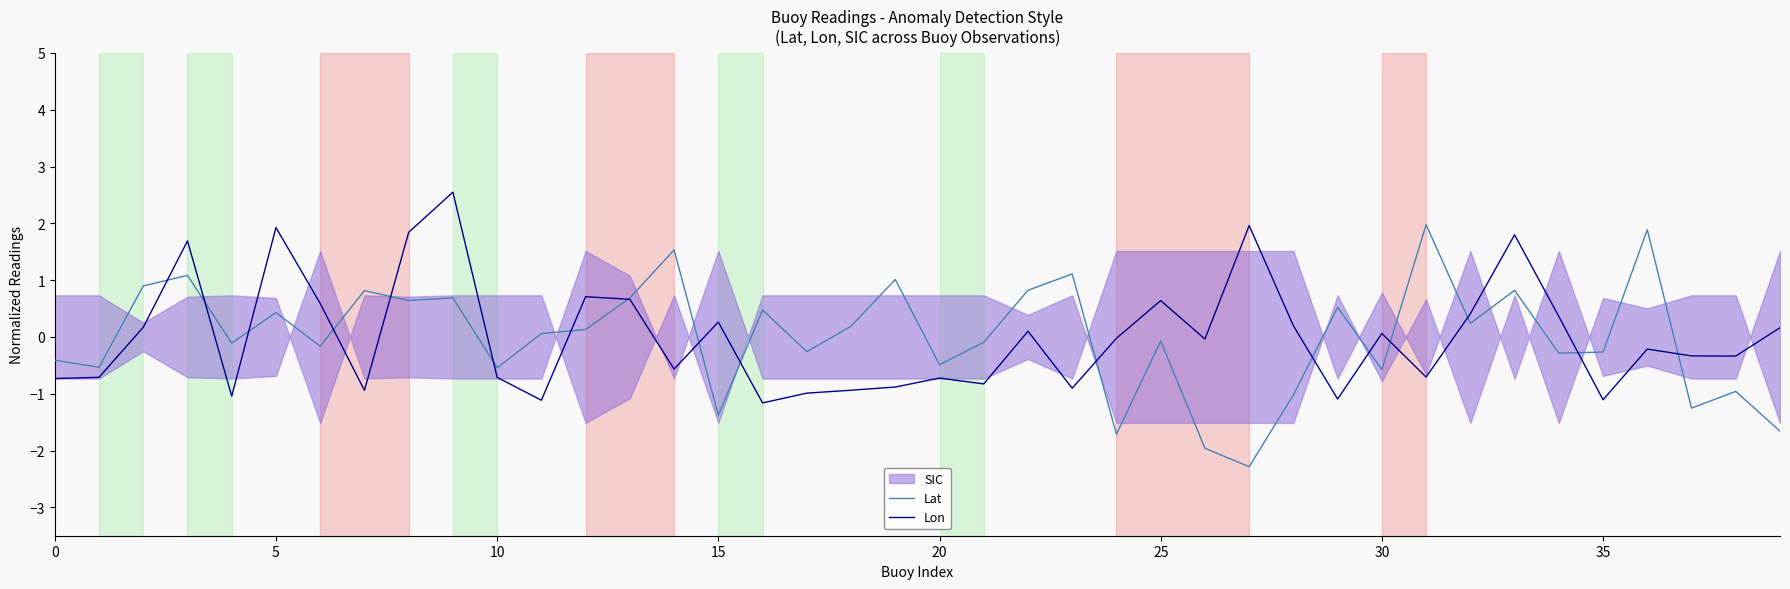

Reading left to right, what are all the values shown in this chart?

Lat: -0.4	-0.5	0.9	1.1	-0.1	0.4	-0.2	0.8	0.6	0.7	-0.5	0.1	0.1	0.7	1.5	-1.4	0.5	-0.3	0.2	1.0	-0.5	-0.1	0.8	1.1	-1.7	-0.1	-2.0	-2.3	-1.0	0.5	-0.6	2.0	0.2	0.8	-0.3	-0.3	1.9	-1.3	-1.0	-1.7
Lon: -0.7	-0.7	0.2	1.7	-1.0	1.9	0.6	-0.9	1.8	2.5	-0.7	-1.1	0.7	0.7	-0.6	0.3	-1.2	-1.0	-0.9	-0.9	-0.7	-0.8	0.1	-0.9	-0.0	0.6	-0.0	2.0	0.2	-1.1	0.1	-0.7	0.4	1.8	0.4	-1.1	-0.2	-0.3	-0.3	0.2